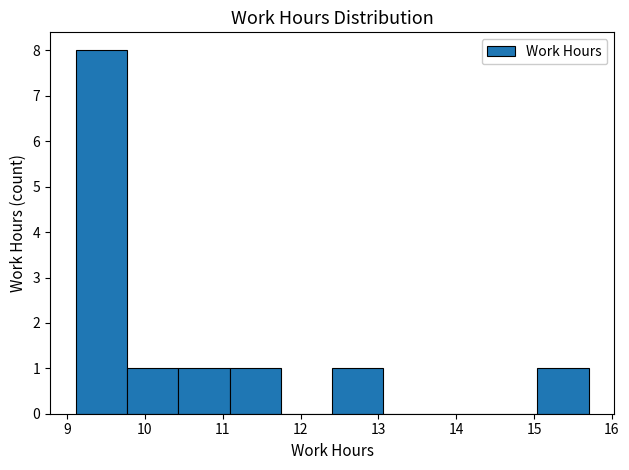

Over which range of the x-axis is the bar tallest?

9.1 to 9.8